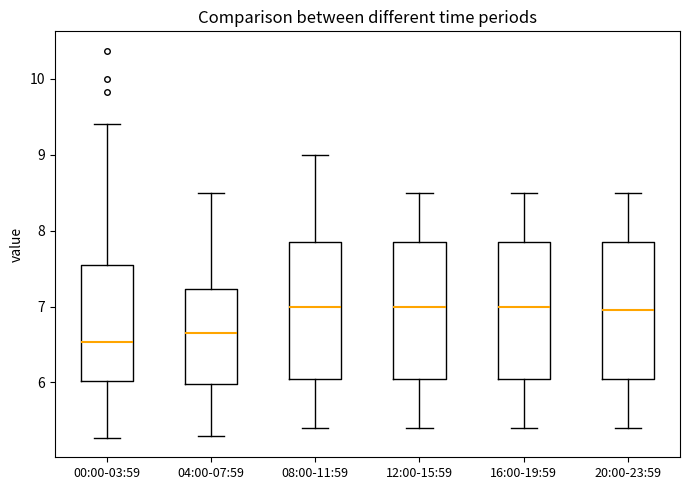

Reading left to right, read every box against the y-axis: the position of its median line, the range the box covers, and the ends of its whiskers. The values are not printed on the chart, so give them approximately, as read against the axis.

00:00-03:59: median 6.5, box 6.0 to 7.5, whiskers 5.3 to 9.4
04:00-07:59: median 6.7, box 6.0 to 7.2, whiskers 5.3 to 8.5
08:00-11:59: median 7.0, box 6.1 to 7.9, whiskers 5.4 to 9.0
12:00-15:59: median 7.0, box 6.1 to 7.9, whiskers 5.4 to 8.5
16:00-19:59: median 7.0, box 6.1 to 7.9, whiskers 5.4 to 8.5
20:00-23:59: median 7.0, box 6.1 to 7.9, whiskers 5.4 to 8.5